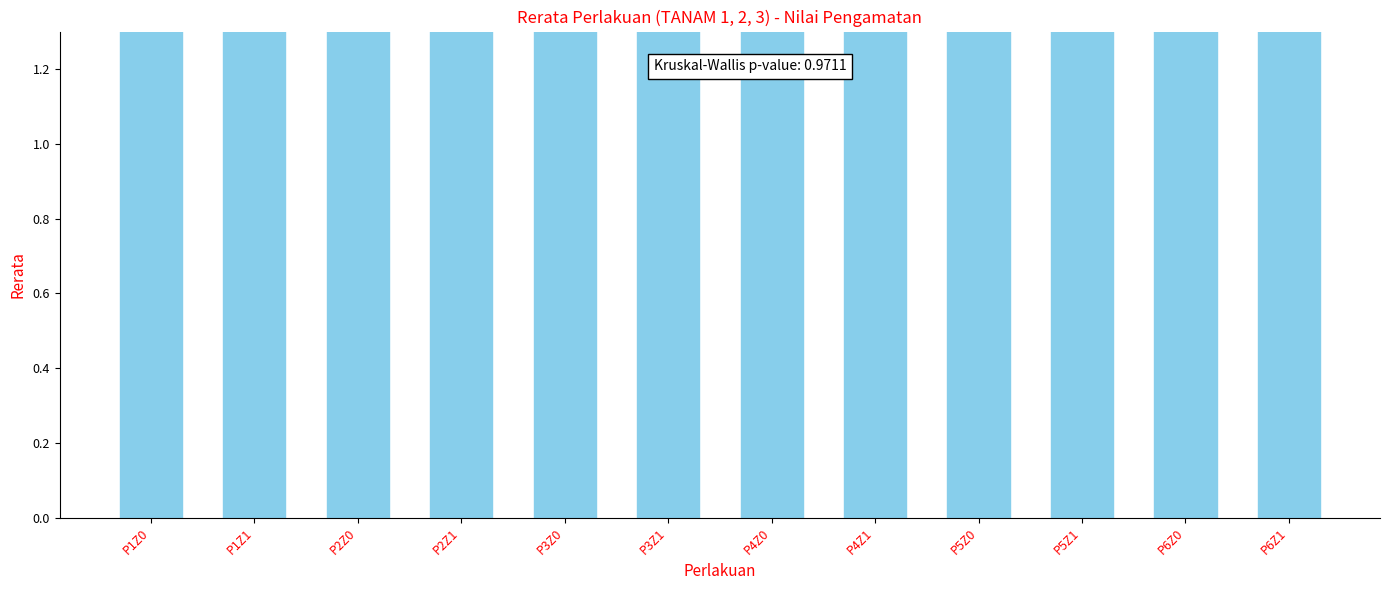

Where is the data nearest to the value 9?

P1Z1